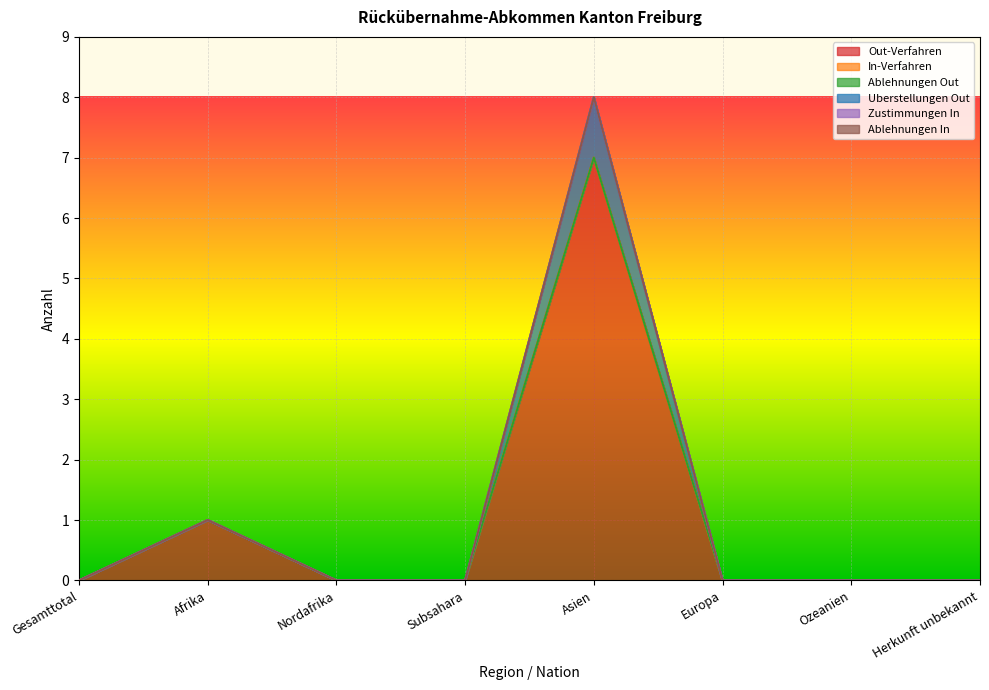

Which category has the lowest value in the Uberstellungen Out series?

Gesamttotal